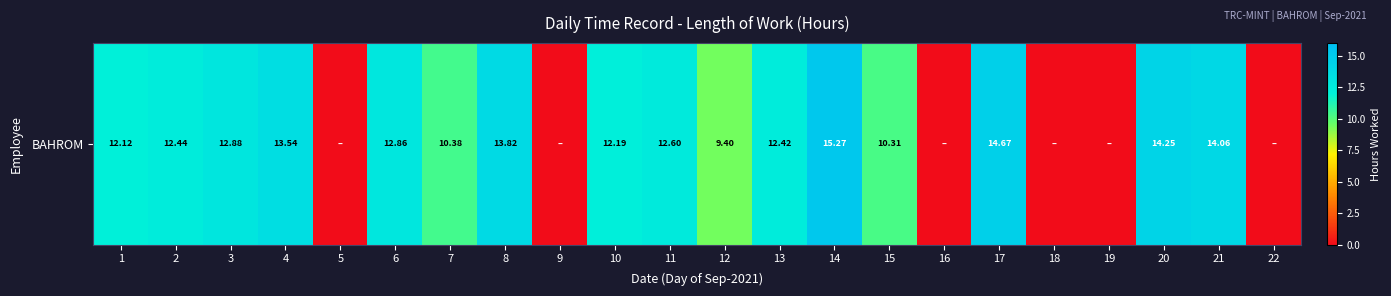

True or false: the data shows 12.9 at 3.

True